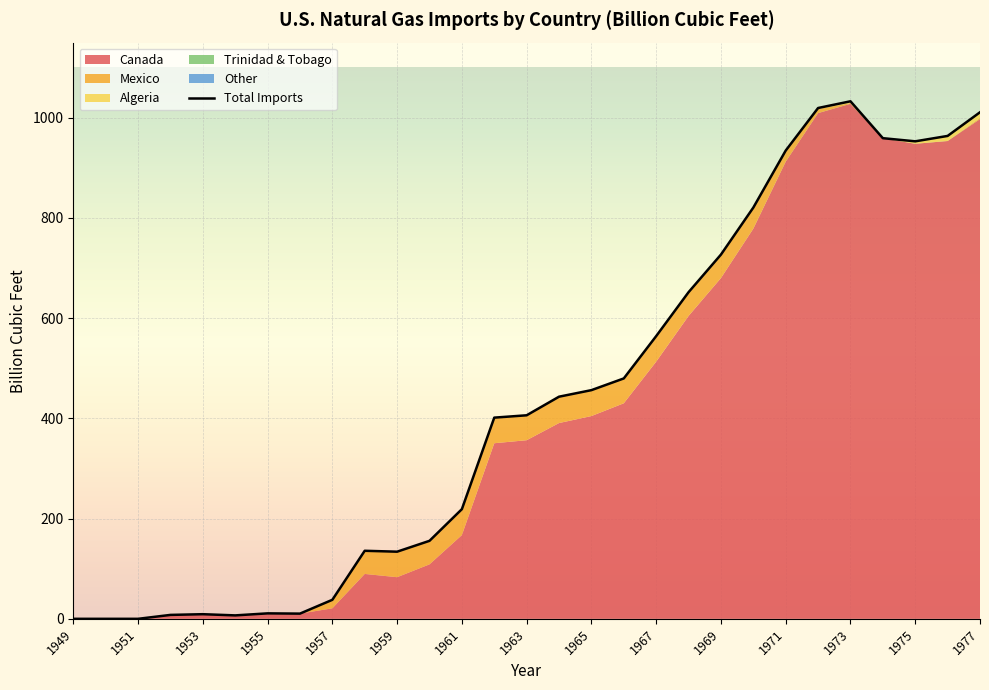

True or false: Total Imports has a value of 953.0 at 1975.

True